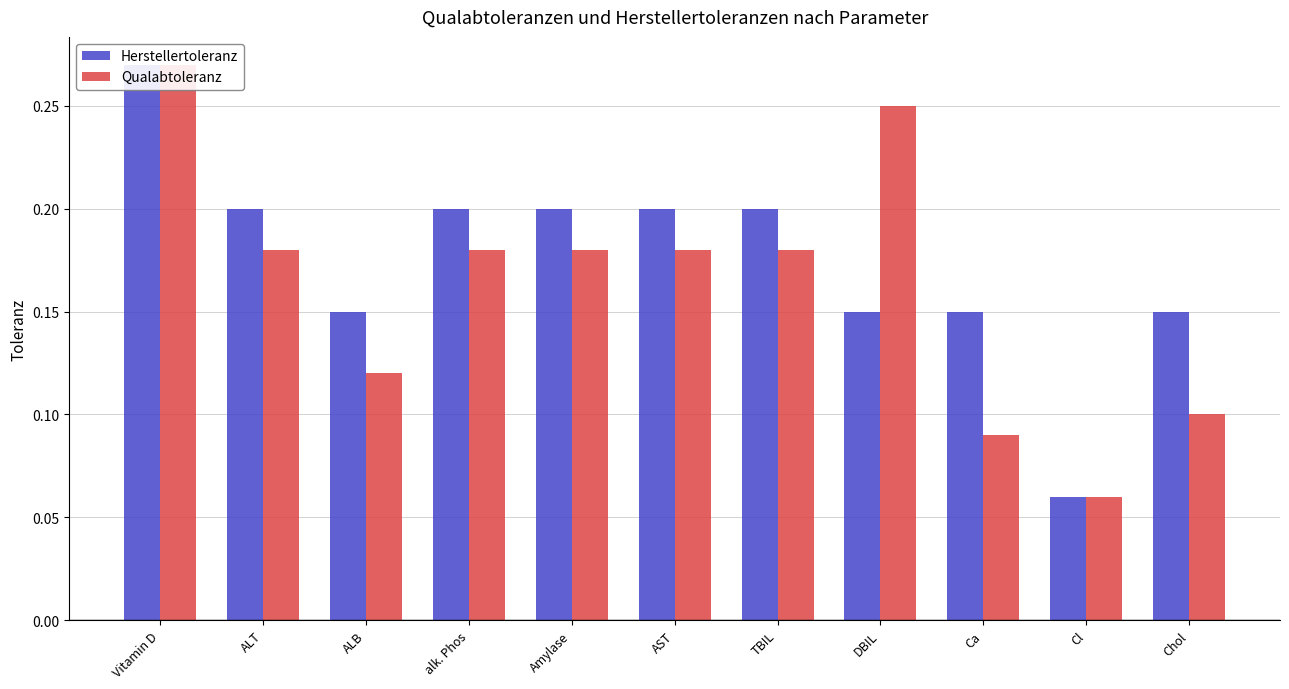

What are all the series names shown in the legend?

Herstellertoleranz, Qualabtoleranz